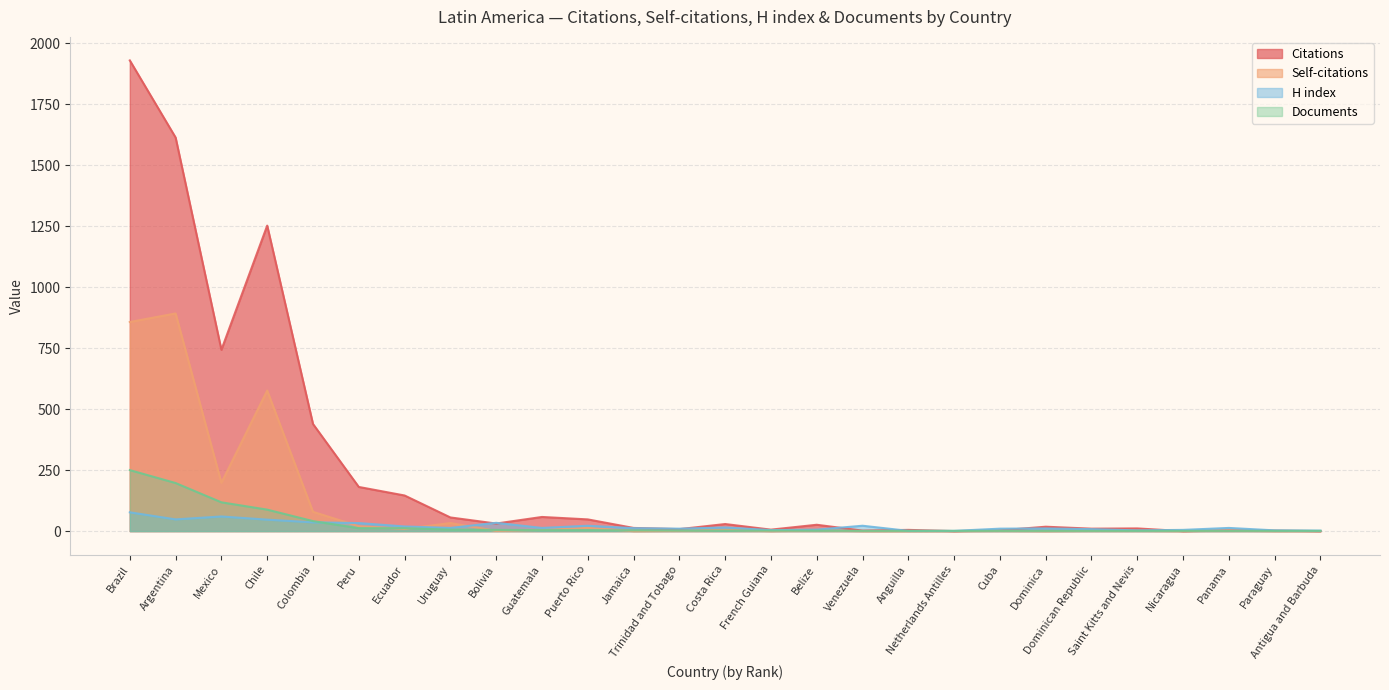

The value of H index at Peru is 13. True or false?

False